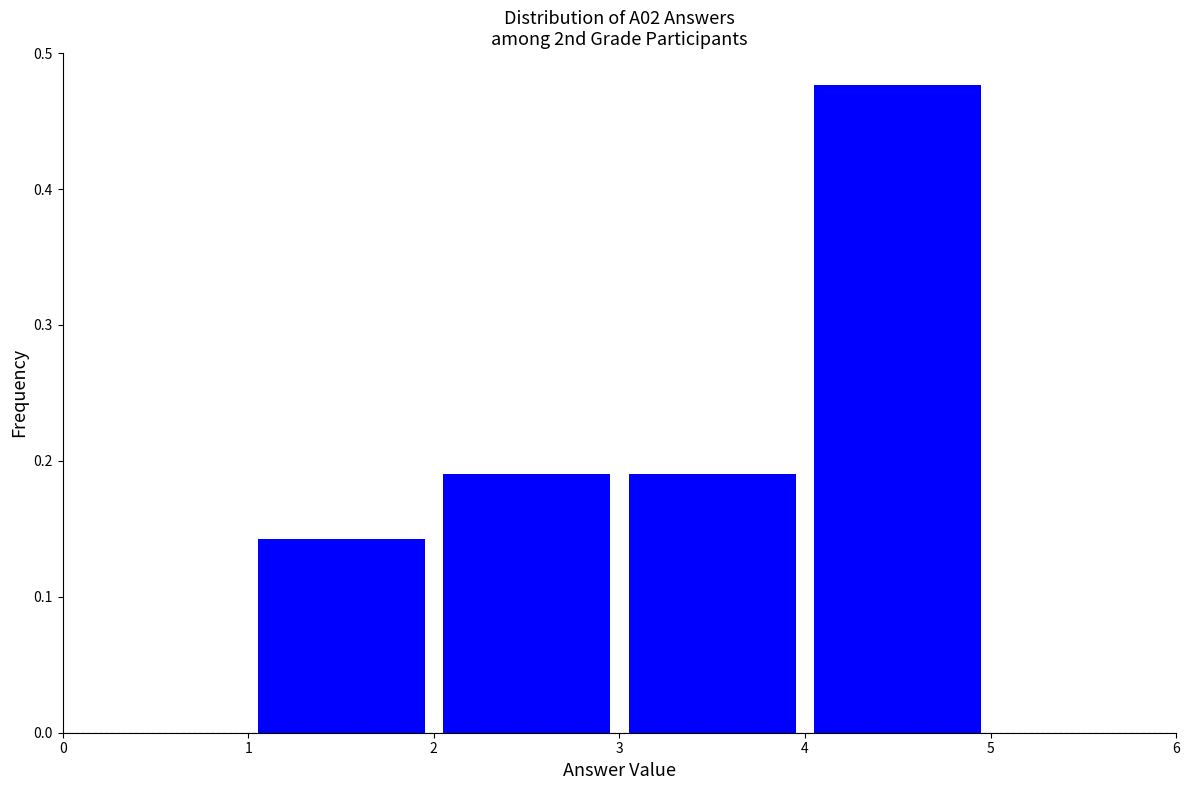

Reading left to right, transcribe this chart: for each bar, give the range it covers on the x-axis and its height. The values are not printed on the chart, so give them approximately, as read against the axis.

0 to 1: 0
1 to 2: 0.14
2 to 3: 0.19
3 to 4: 0.19
4 to 5: 0.48